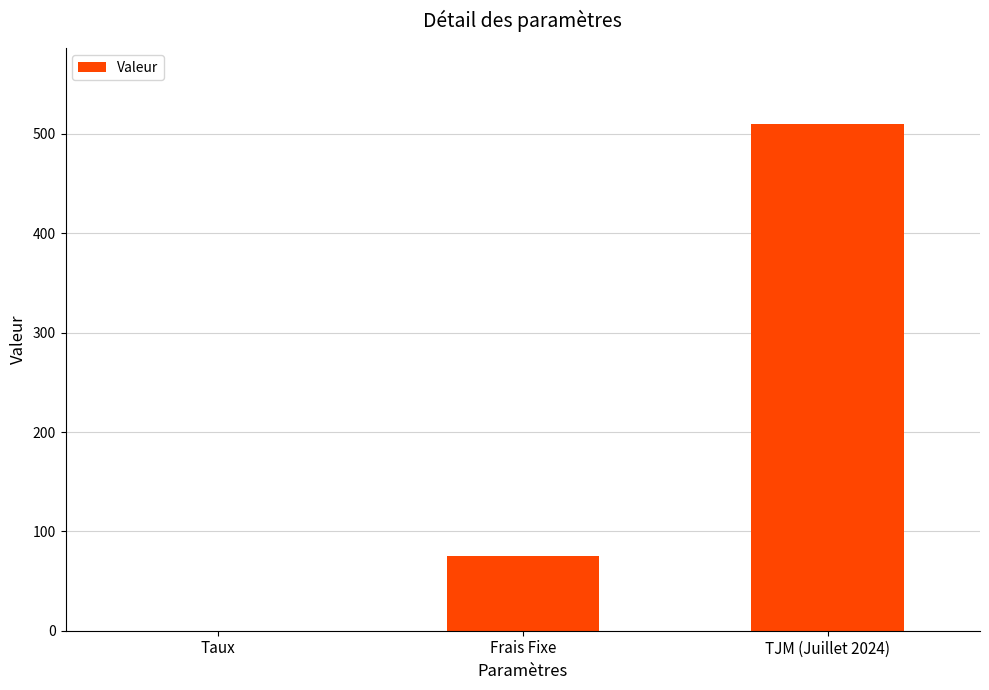

Reading right to left, transcribe all the data shown in this chart.

TJM (Juillet 2024)=510.0	Frais Fixe=75.0	Taux=0.1